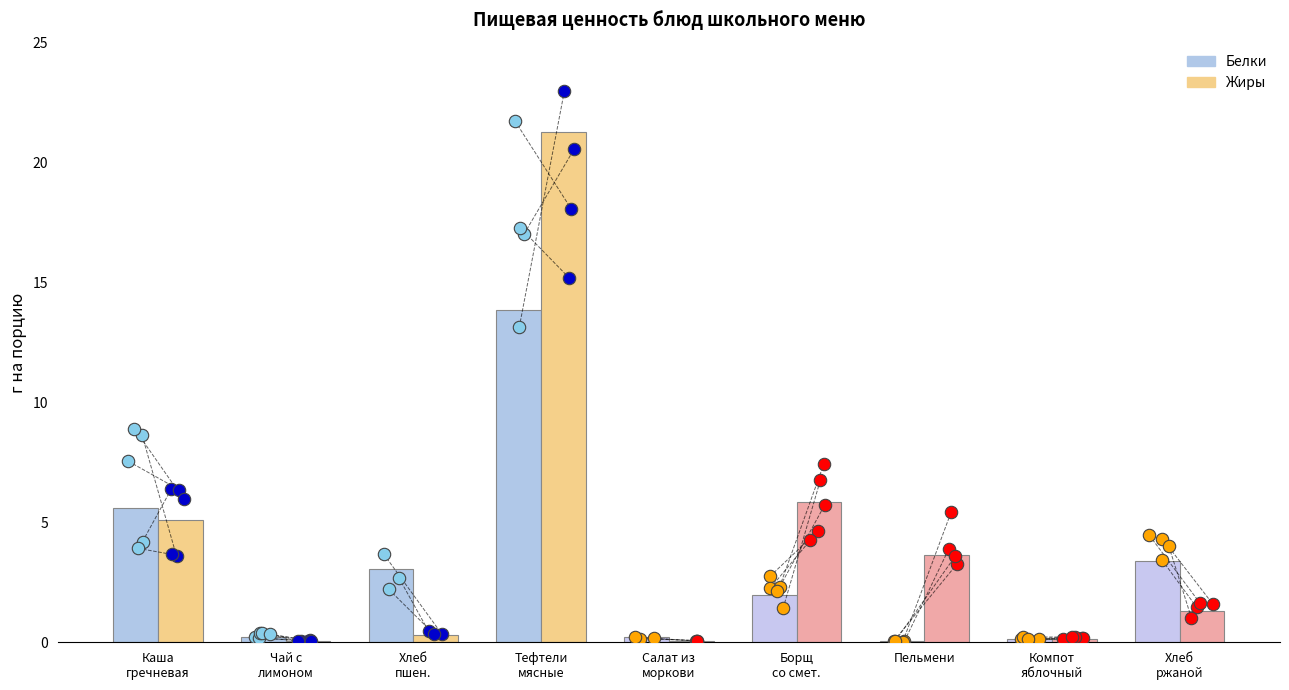

What is the total value across all series at Чай с лимоном?

0.3